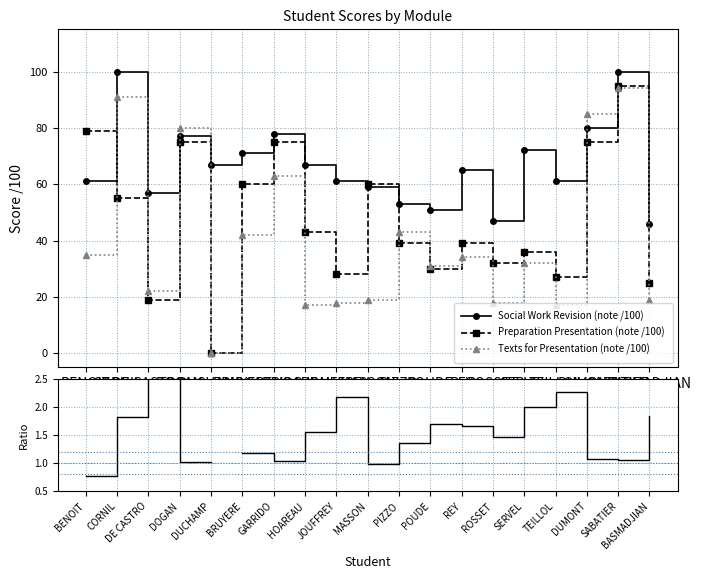

Which series has the largest total across all categories?

Social Work Revision (note /100)